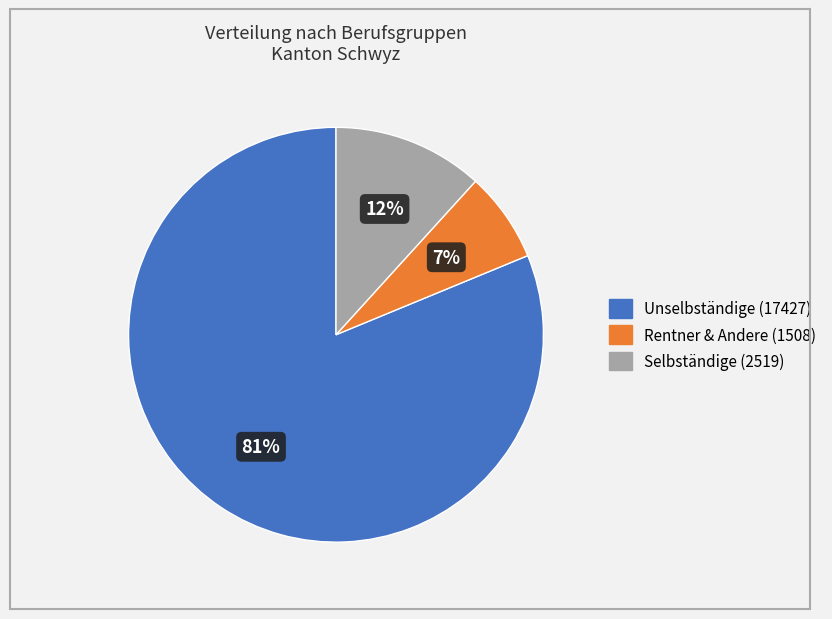

Is there a majority slice in this chart?

Yes